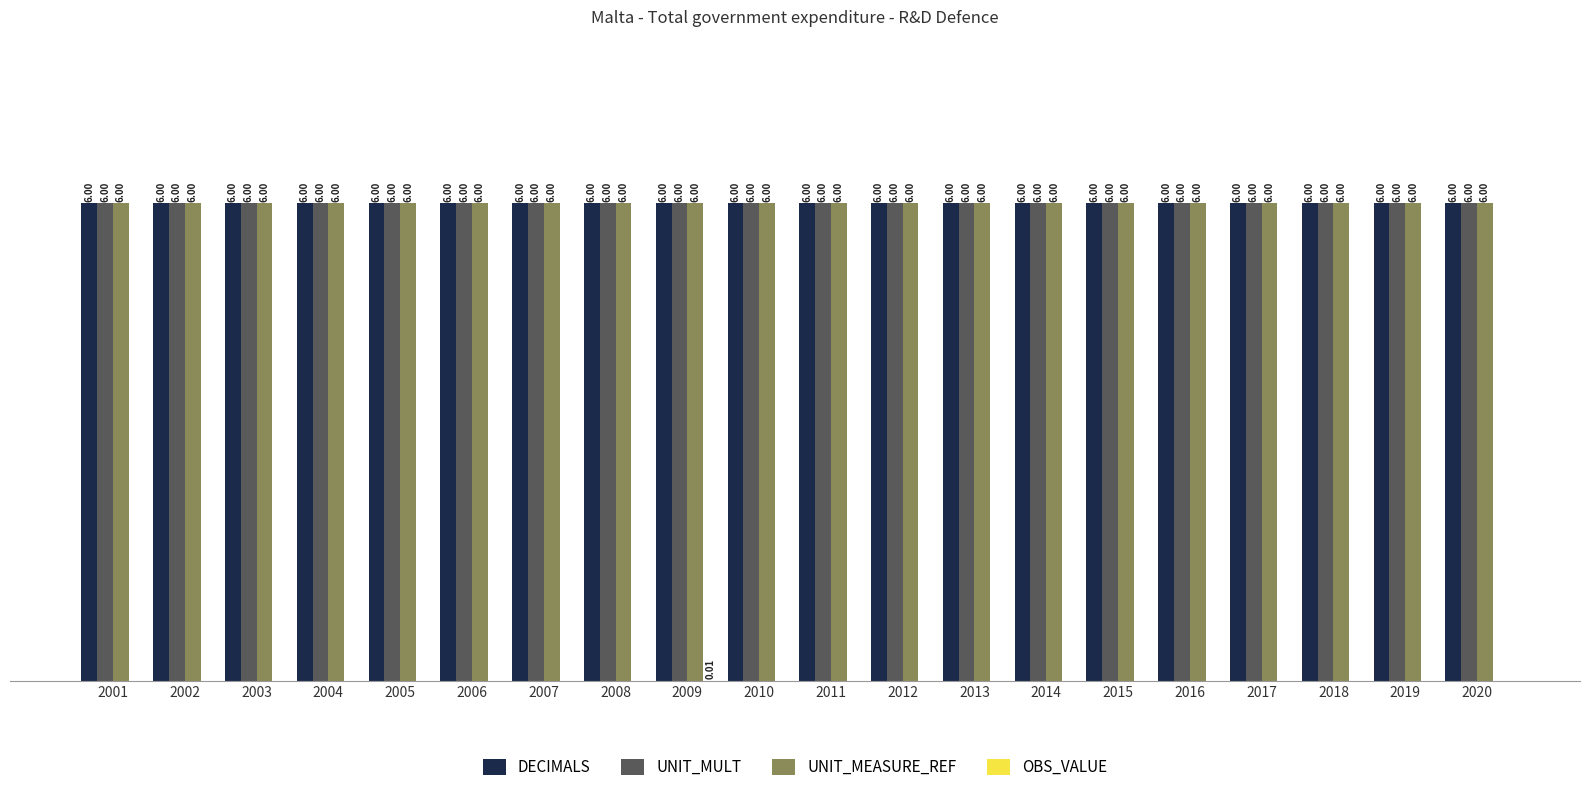

Does the chart contain stacked bars?

No